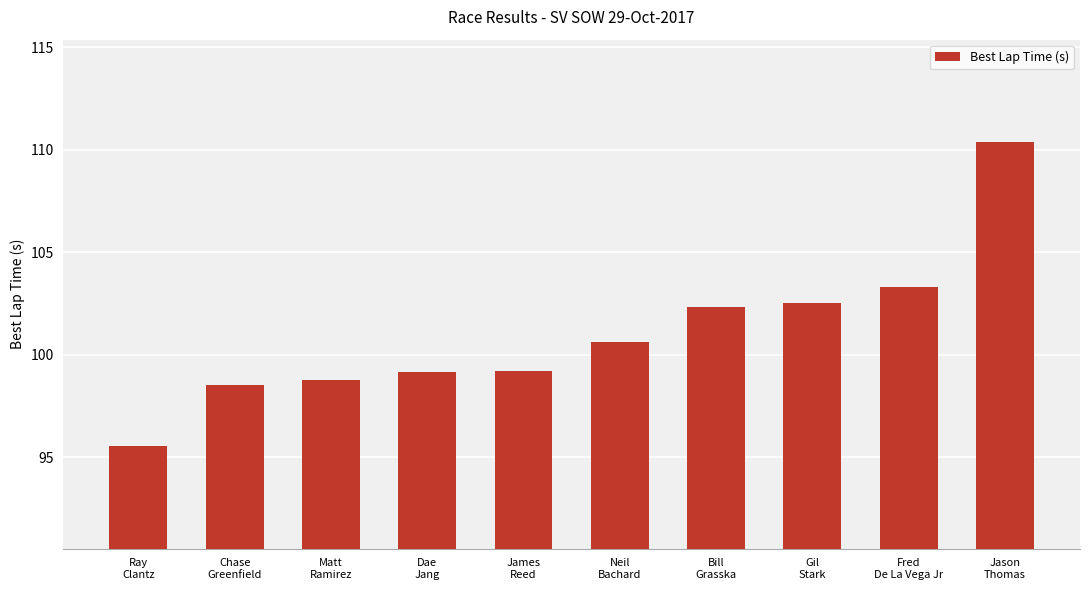

What is the value of the 8th bar from the left?

102.5